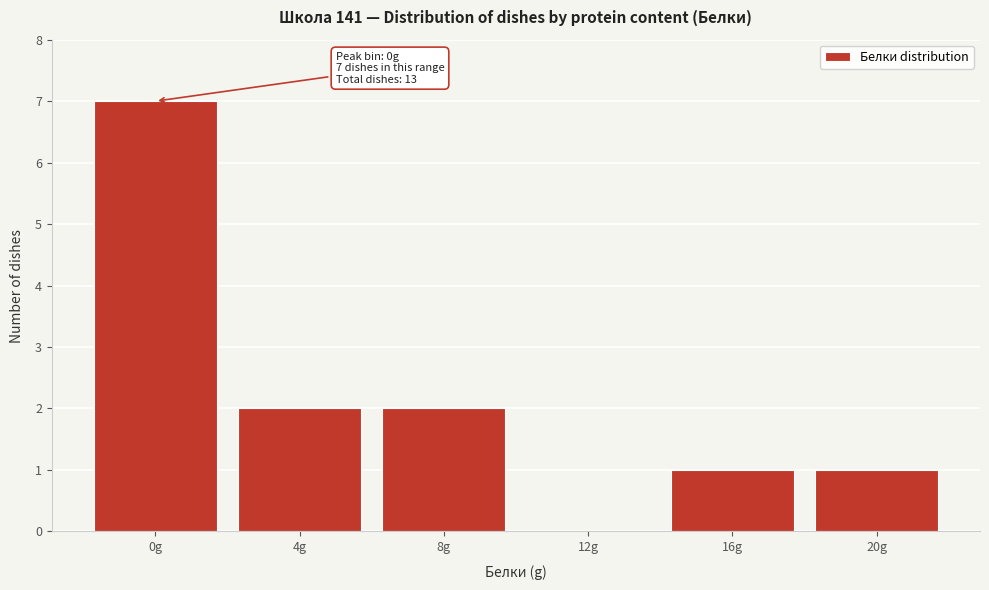

Reading left to right, what are all the values shown in this chart?

0g=7	4g=2	8g=2	12g=0	16g=1	20g=1